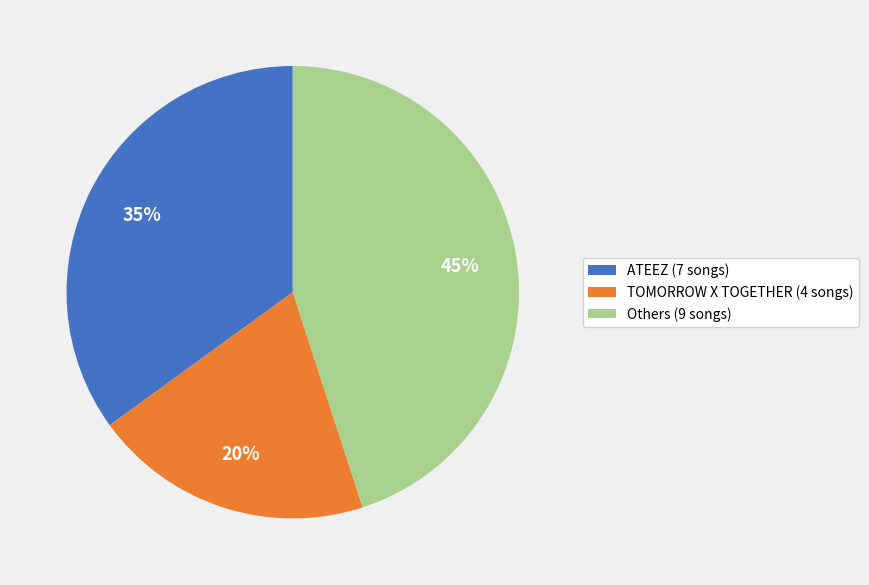

To the nearest percent, what is the average slice percentage?

33%